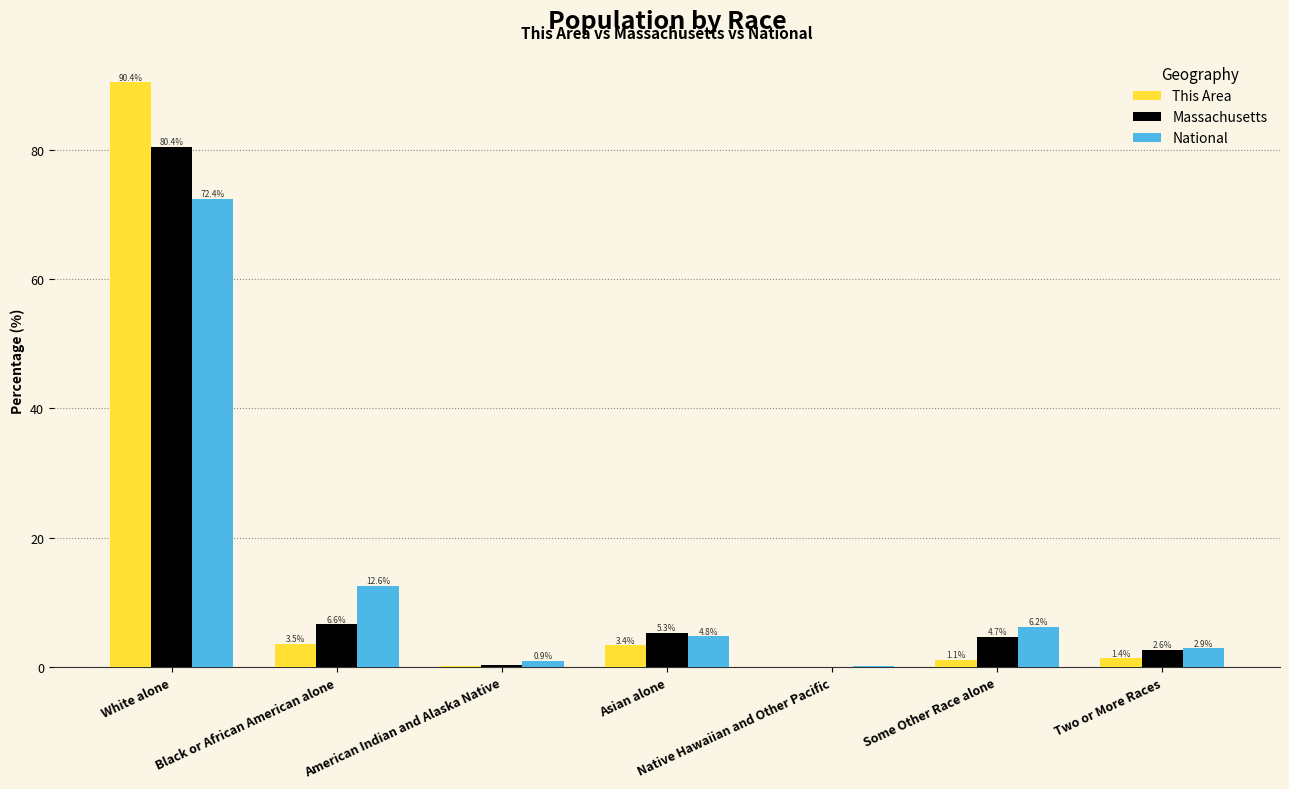

Where is National nearest to the value 36?

Black or African American alone